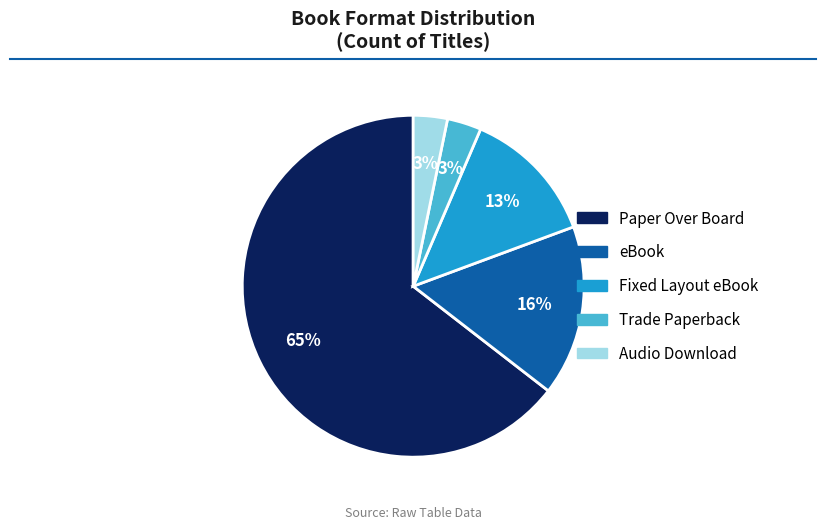

Is there a majority slice in this chart?

Yes